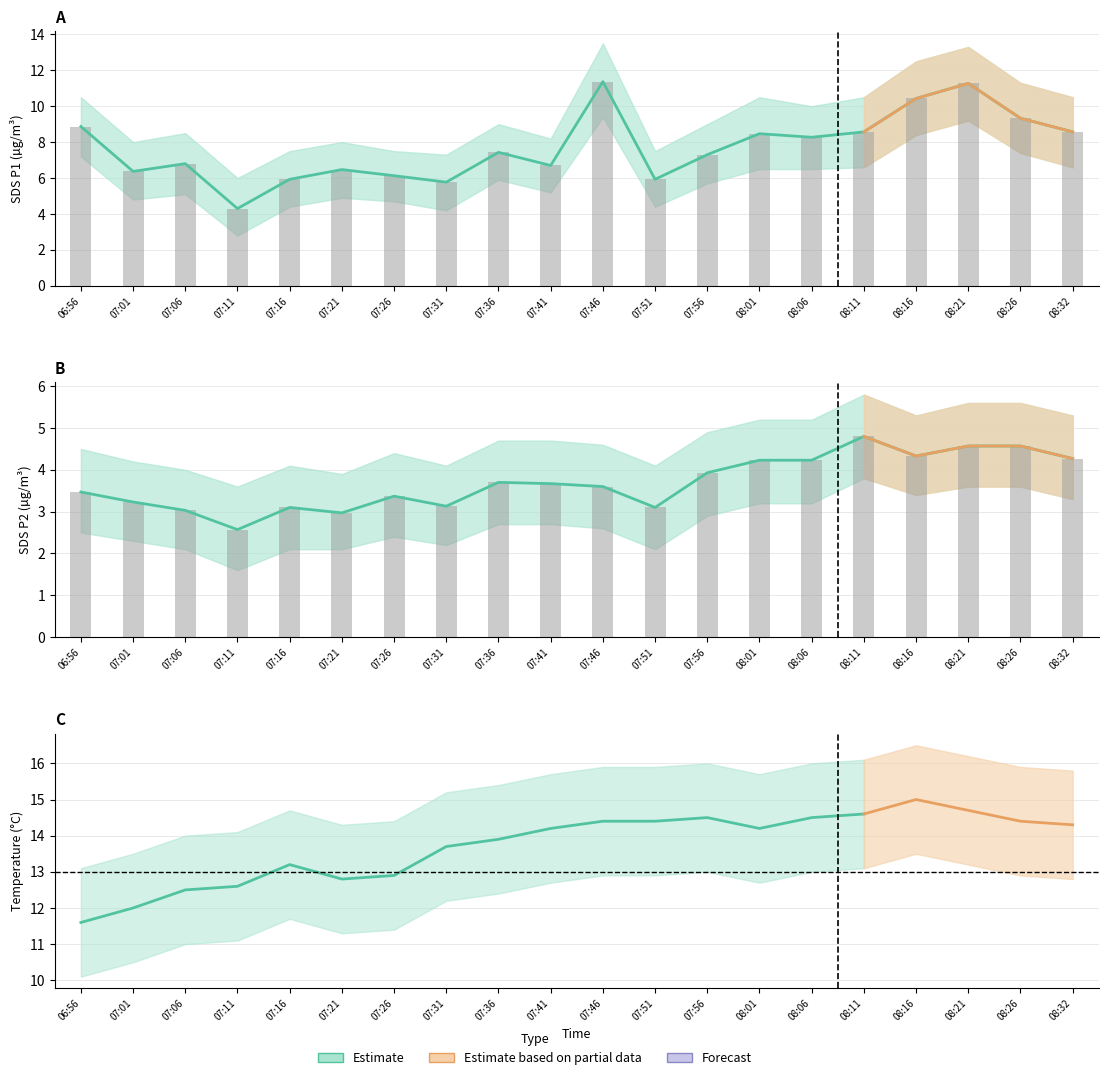

The SDS_P2 series shows 4.2 at 08:06. True or false?

True